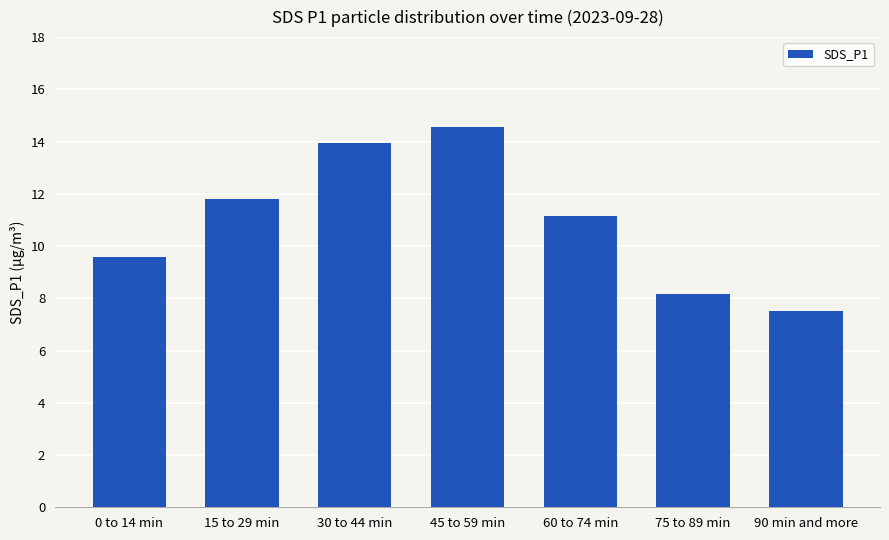

Reading left to right, what are all the values shown in this chart?

0 to 14 min=9.6	15 to 29 min=11.8	30 to 44 min=14.0	45 to 59 min=14.5	60 to 74 min=11.2	75 to 89 min=8.2	90 min and more=7.5